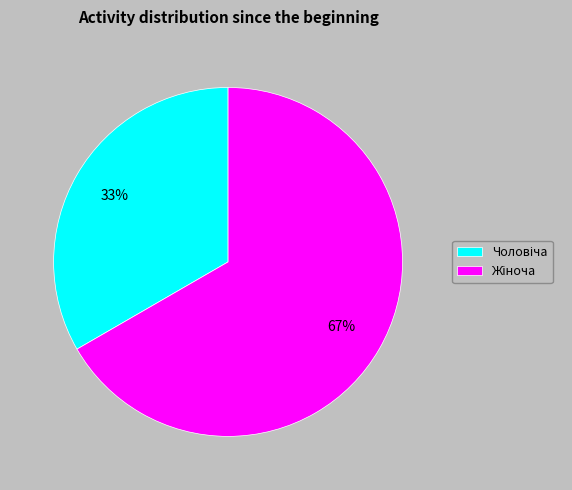

Does any single category account for the majority?

Yes